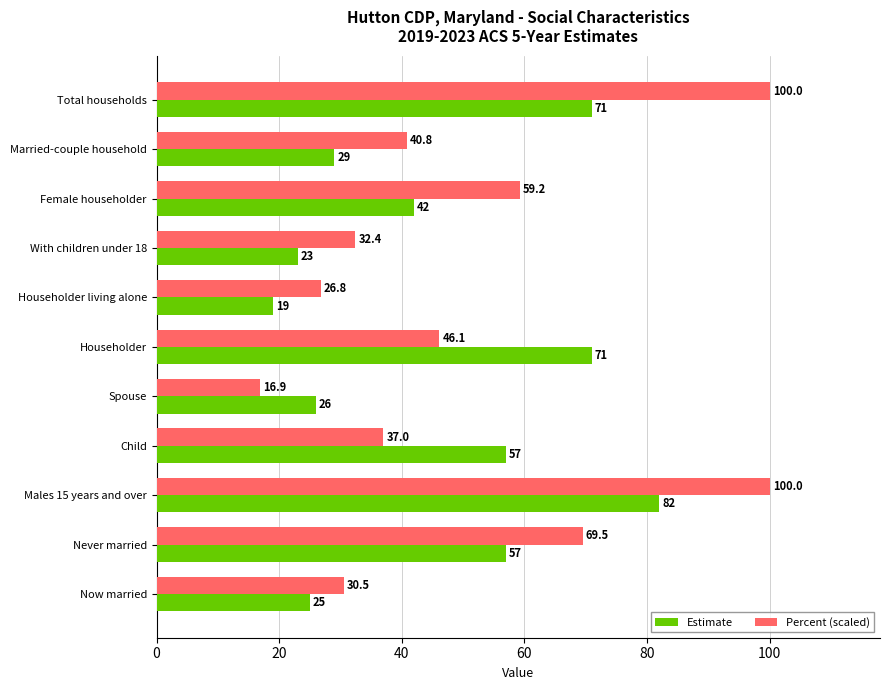

At how many categories does at least one series exceed 40?

7